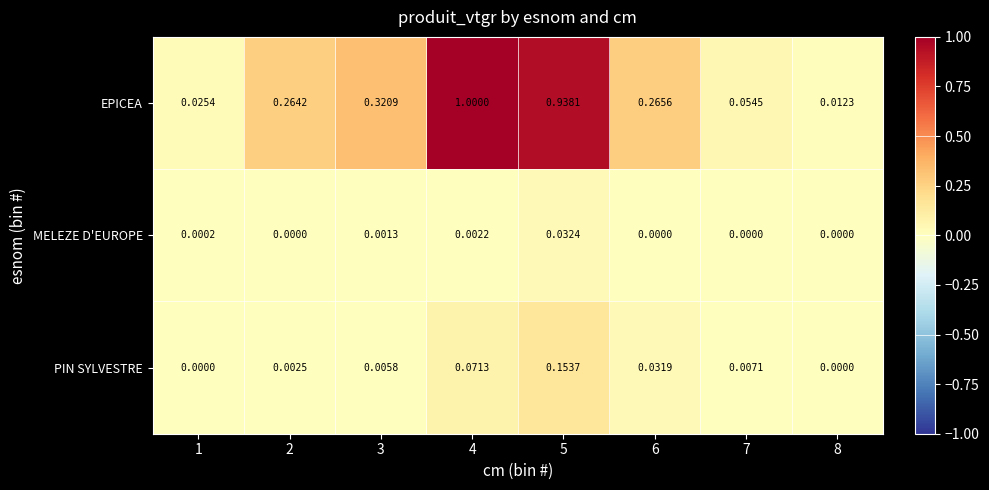

Between 2 and 3, which series saw the biggest shift?

EPICEA